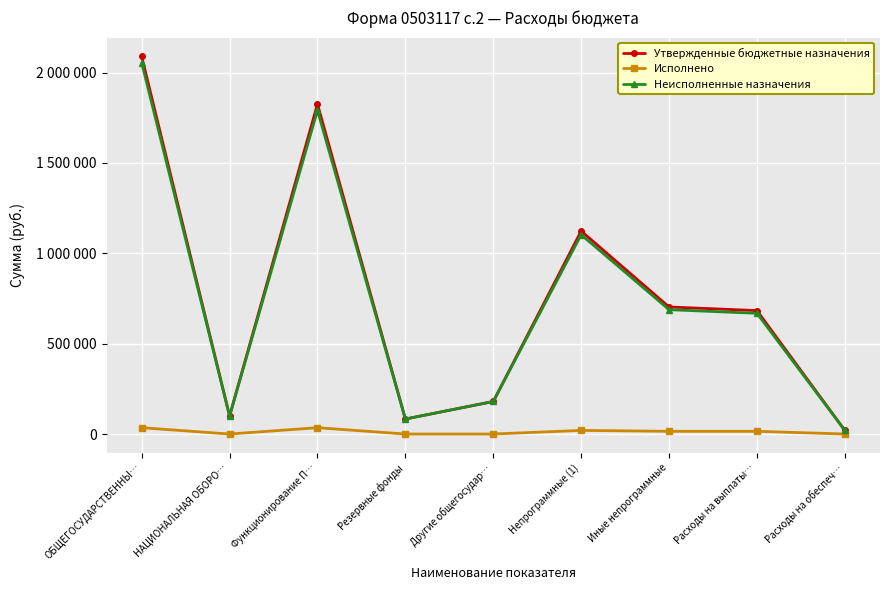

Reading left to right, extract all data points from this chart.

Утвержденные бюджетные назначения: ОБЩЕГОСУДАРСТВЕННЫ…=2089000	НАЦИОНАЛЬНАЯ ОБОРО…=99800	Функционирование П…=1826000	Резервные фонды=83000	Другие общегосудар…=180000	Непрограммные (1)=1123000	Иные непрограммные=703000	Расходы на выплаты…=683000	Расходы на обеспеч…=20000
Исполнено: ОБЩЕГОСУДАРСТВЕННЫ…=35000	НАЦИОНАЛЬНАЯ ОБОРО…=0	Функционирование П…=35000	Резервные фонды=0	Другие общегосудар…=0	Непрограммные (1)=20000	Иные непрограммные=15000	Расходы на выплаты…=15000	Расходы на обеспеч…=0
Неисполненные назначения: ОБЩЕГОСУДАРСТВЕННЫ…=2054000	НАЦИОНАЛЬНАЯ ОБОРО…=99800	Функционирование П…=1791000	Резервные фонды=83000	Другие общегосудар…=180000	Непрограммные (1)=1103000	Иные непрограммные=688000	Расходы на выплаты…=668000	Расходы на обеспеч…=20000